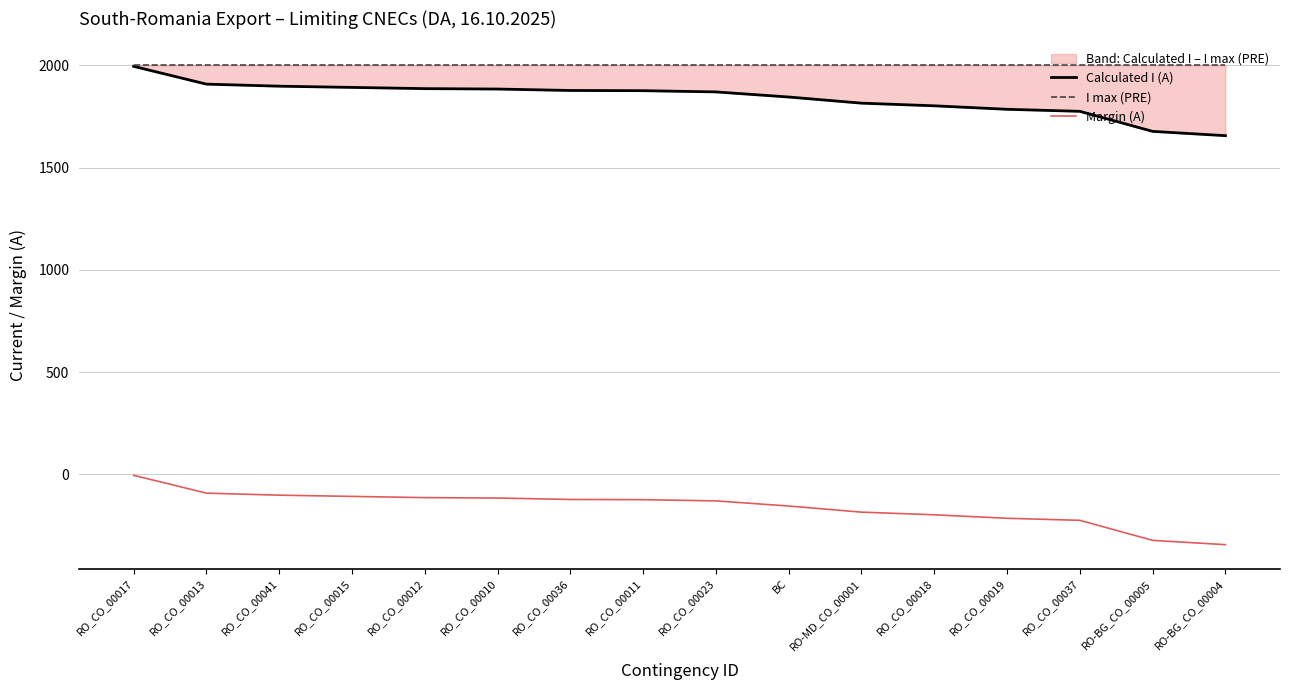

True or false: Margin (A) and Calculated I (A) cross at least once.

False